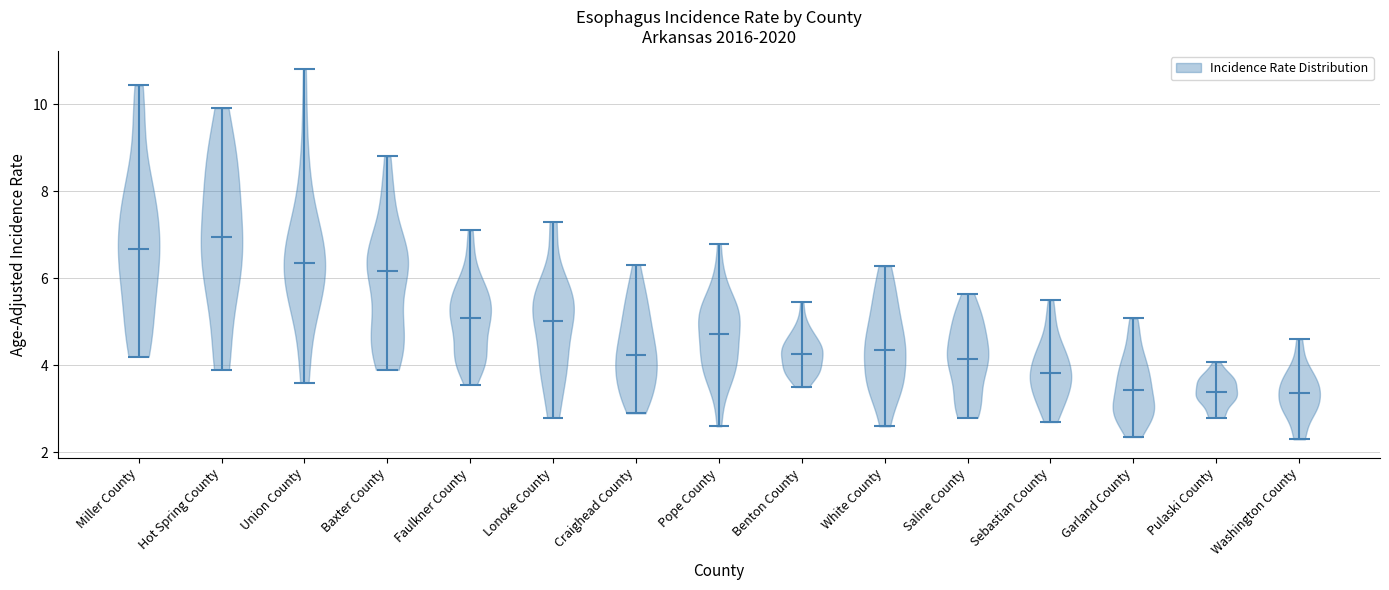

Reading left to right, read every violin against the y-axis: where its median line is, and the lowest and highest points it reaches. The values are not printed on the chart, so give them approximately, as read against the axis.

Miller County: median line 6.6, lowest point 4.2, highest point 10.4
Hot Spring County: median line 7.0, lowest point 4.0, highest point 10.0
Union County: median line 6.4, lowest point 3.6, highest point 10.8
Baxter County: median line 6.2, lowest point 4.0, highest point 8.8
Faulkner County: median line 5.2, lowest point 3.6, highest point 7.2
Lonoke County: median line 5.0, lowest point 2.8, highest point 7.4
Craighead County: median line 4.2, lowest point 3.0, highest point 6.4
Pope County: median line 4.8, lowest point 2.6, highest point 6.8
Benton County: median line 4.2, lowest point 3.6, highest point 5.4
White County: median line 4.4, lowest point 2.6, highest point 6.2
Saline County: median line 4.2, lowest point 2.8, highest point 5.6
Sebastian County: median line 3.8, lowest point 2.8, highest point 5.6
Garland County: median line 3.4, lowest point 2.4, highest point 5.0
Pulaski County: median line 3.4, lowest point 2.8, highest point 4.0
Washington County: median line 3.4, lowest point 2.4, highest point 4.6